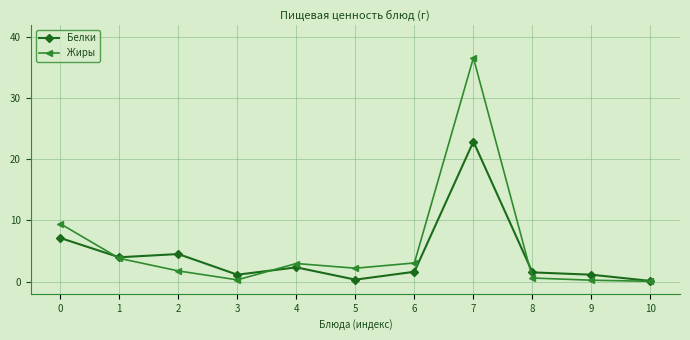

What is the maximum value for Белки?

22.9